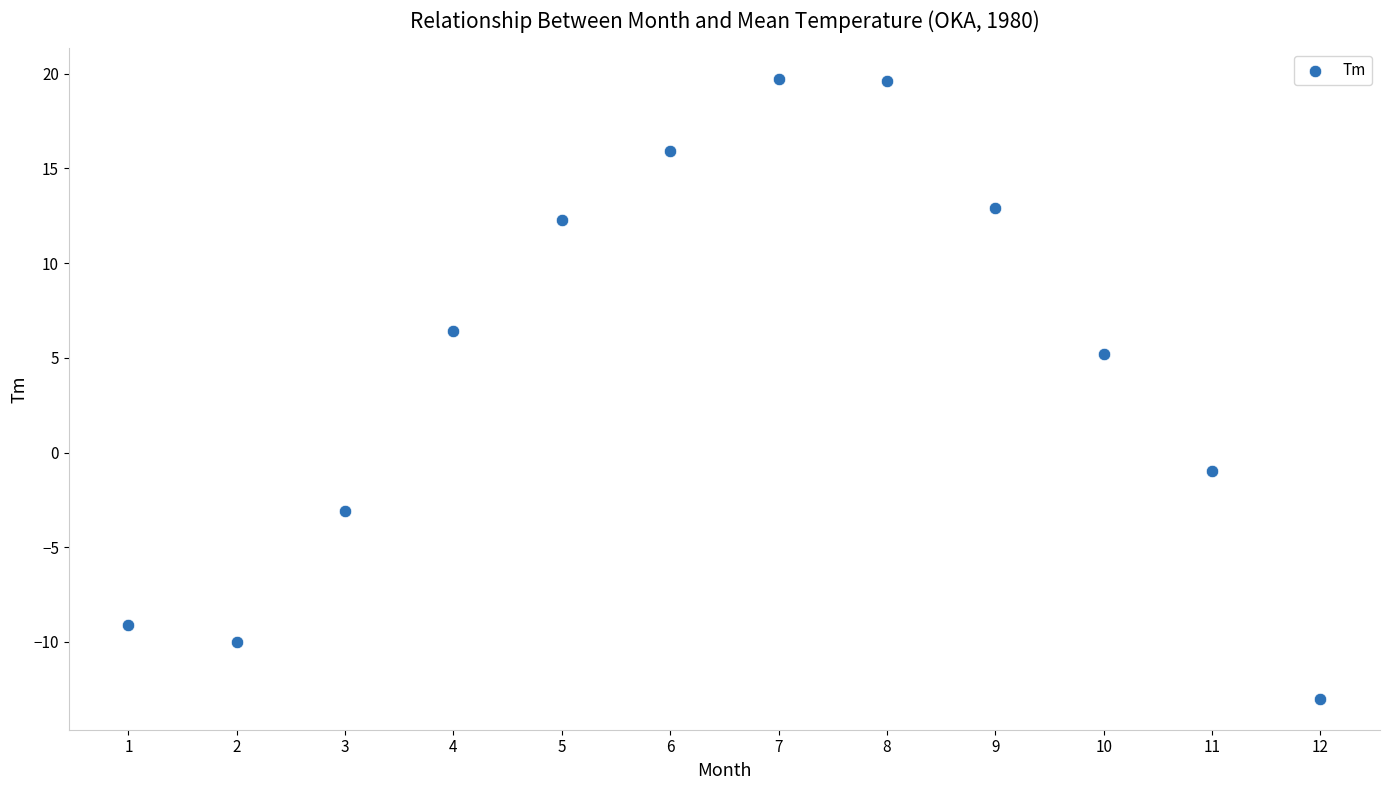

What Y value in the scatter plot is closest to 3?

5.2